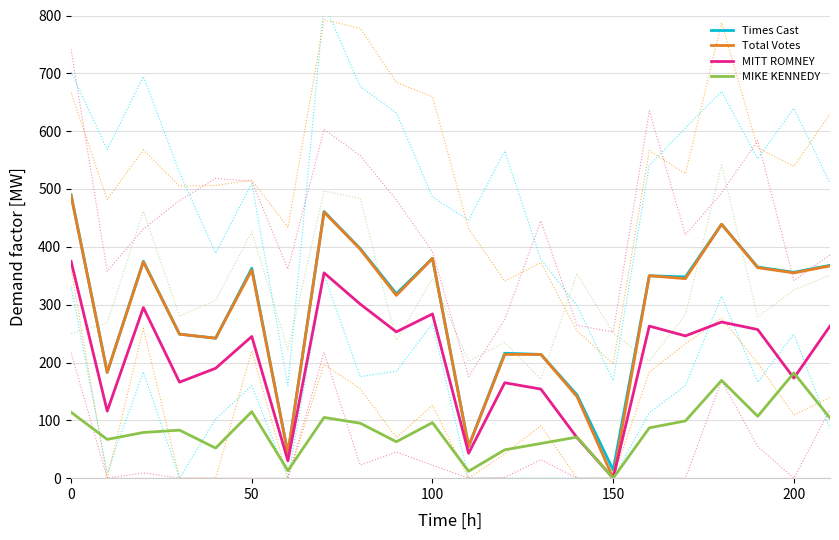

What is the difference between the maximum and minimum values in the MIKE KENNEDY series?

182